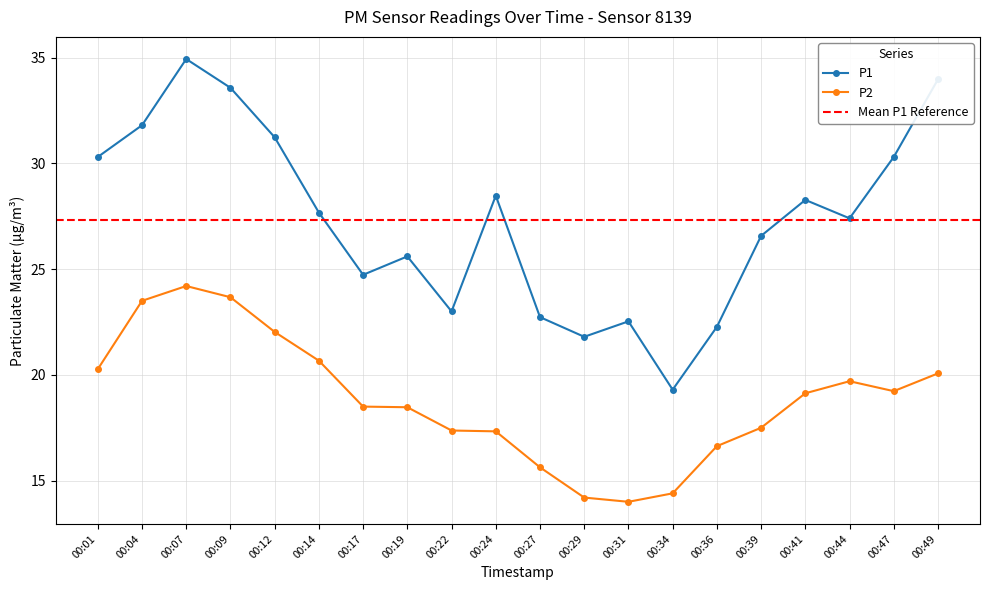

Reading right to left, what are all the values shown in this chart?

P1: 34.0	30.3	27.4	28.3	26.6	22.3	19.3	22.5	21.8	22.7	28.5	23.0	25.6	24.7	27.7	31.2	33.6	34.9	31.8	30.3
P2: 20.1	19.2	19.7	19.1	17.5	16.6	14.4	14.0	14.2	15.6	17.3	17.4	18.5	18.5	20.7	22.0	23.7	24.2	23.5	20.3